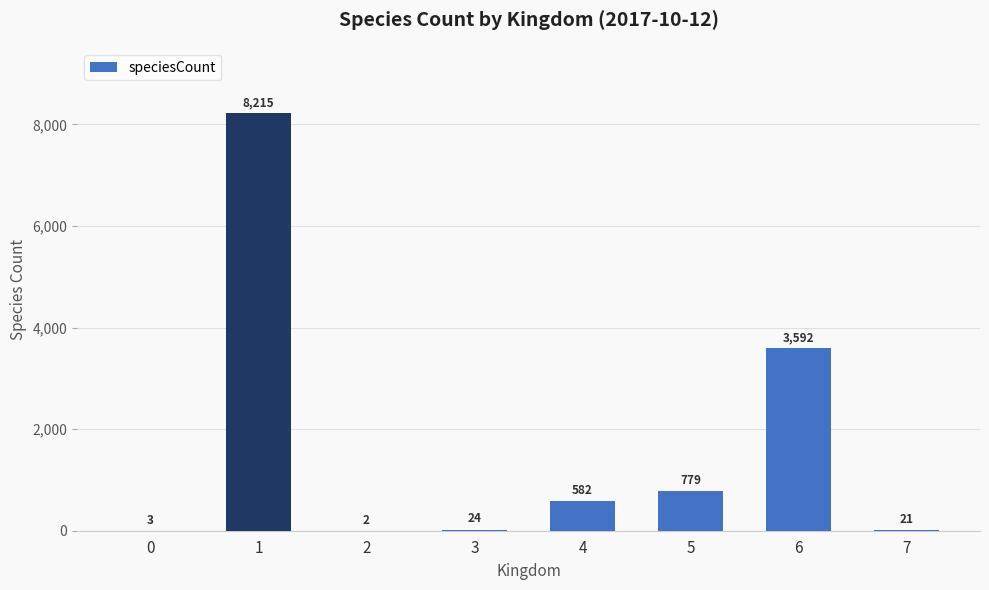

Is it true that the value at 6 is 3592?

True